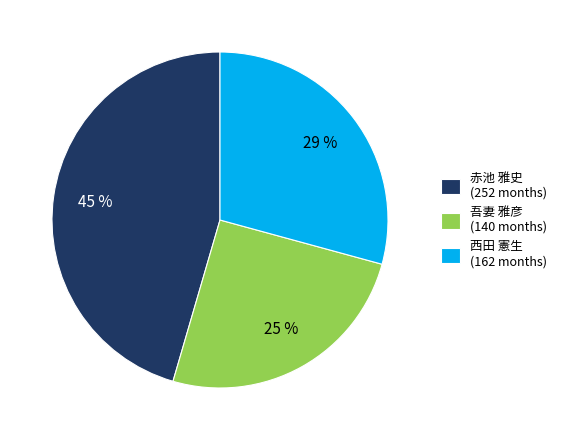

To the nearest percent, what is the difference between the largest and smallest slice percentages?

20%